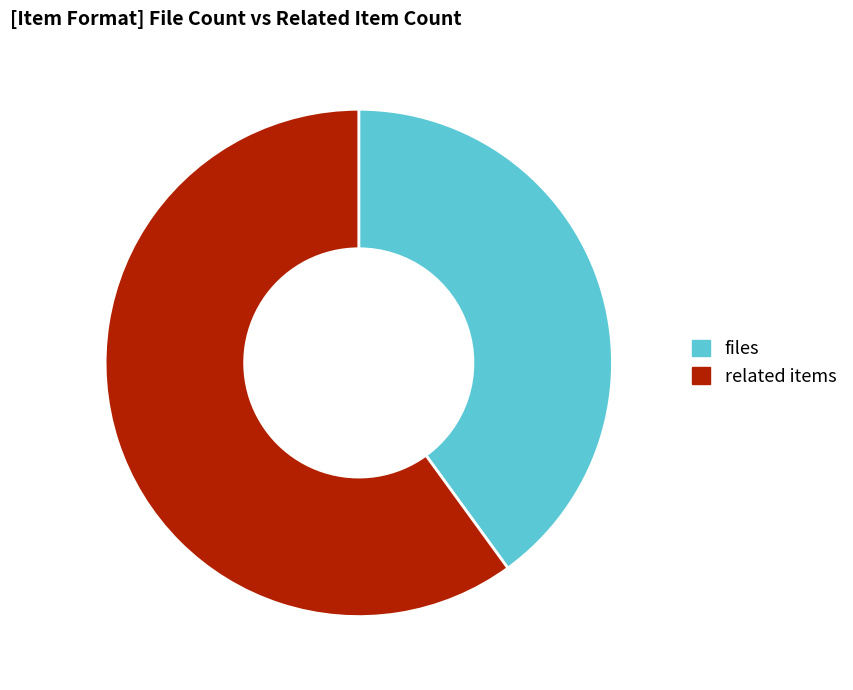

Is there a majority slice in this chart?

Yes